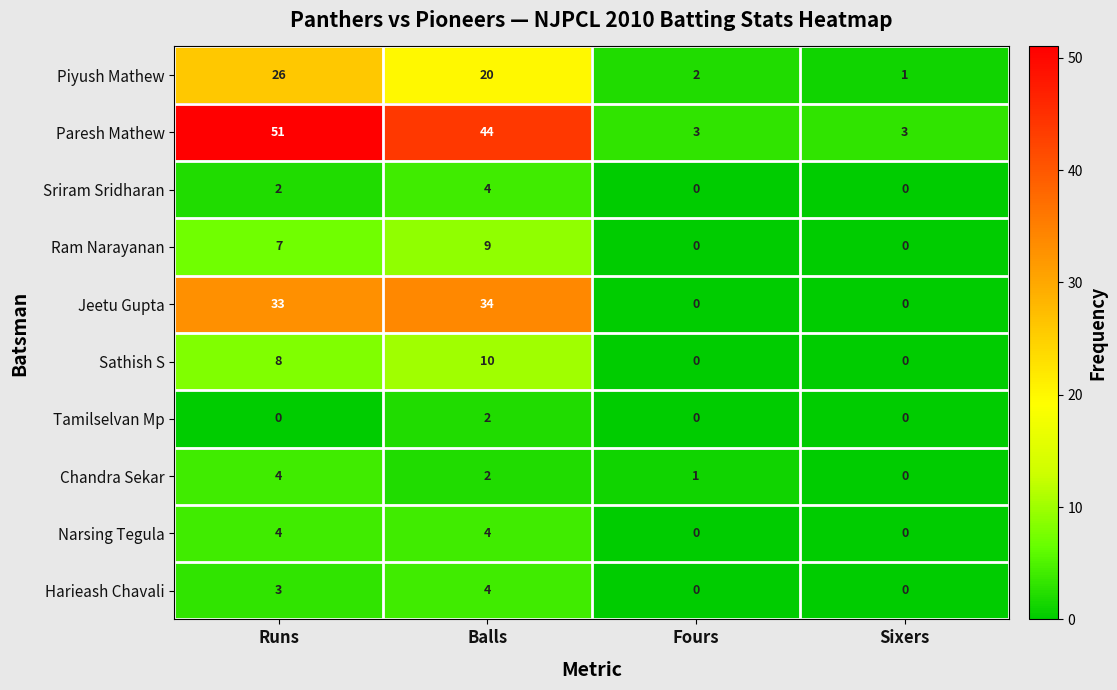

What is the sum of all Piyush Mathew values?

49